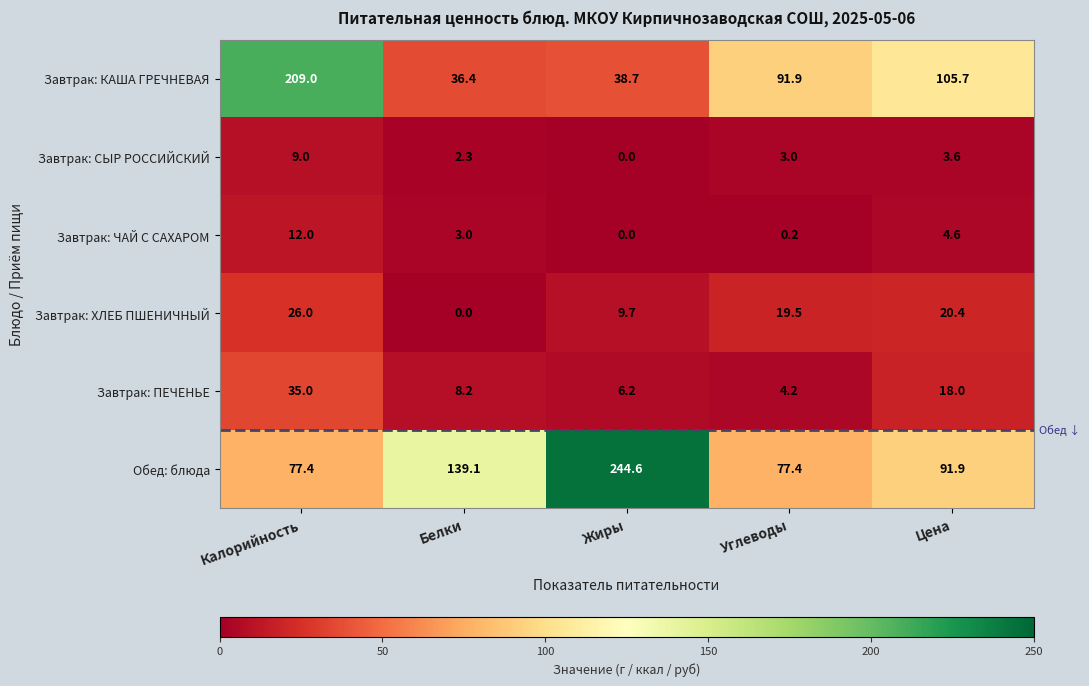

What is the difference between the second highest and second lowest values in the Завтрак: ХЛЕБ ПШЕНИЧНЫЙ series?

10.7